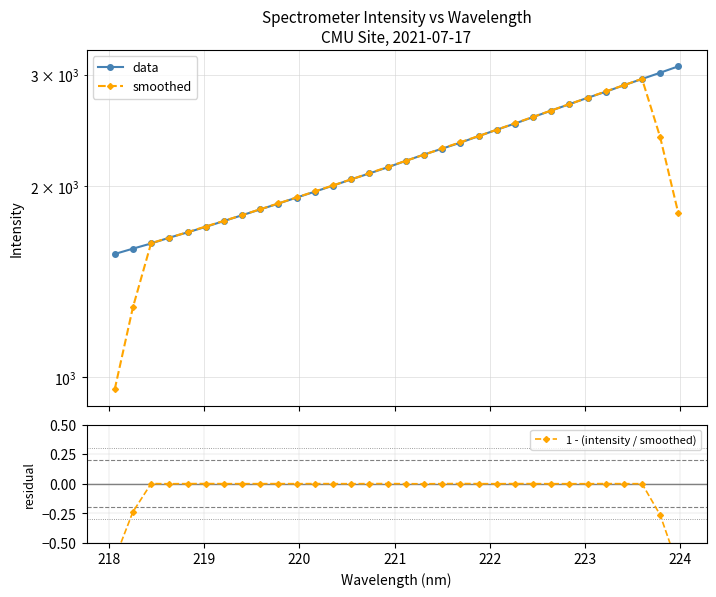

True or false: data has more than 2 interior local peaks.

False